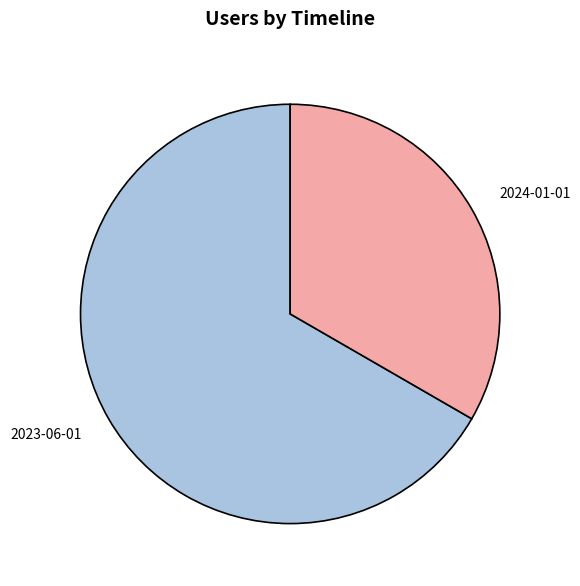

Rank the categories by value from lowest to highest.

2024-01-01, 2023-06-01